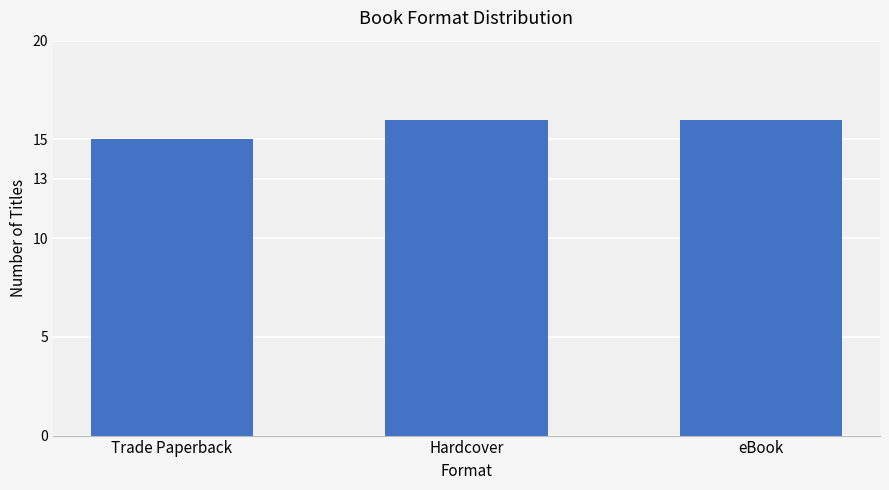

The value at Hardcover is 6. True or false?

False